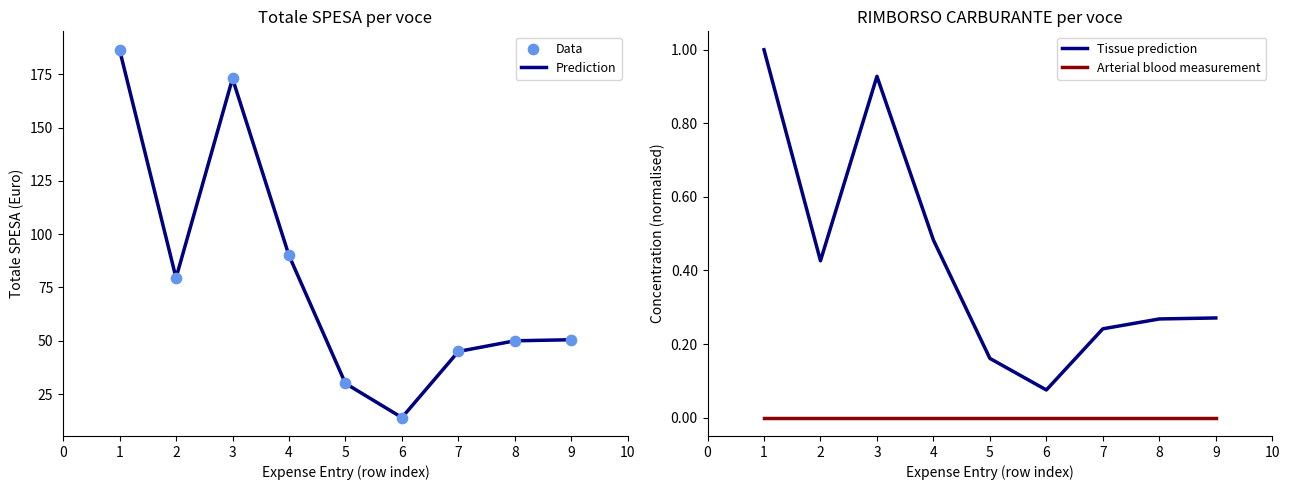

Which series reaches the maximum Y coordinate?

Prediction